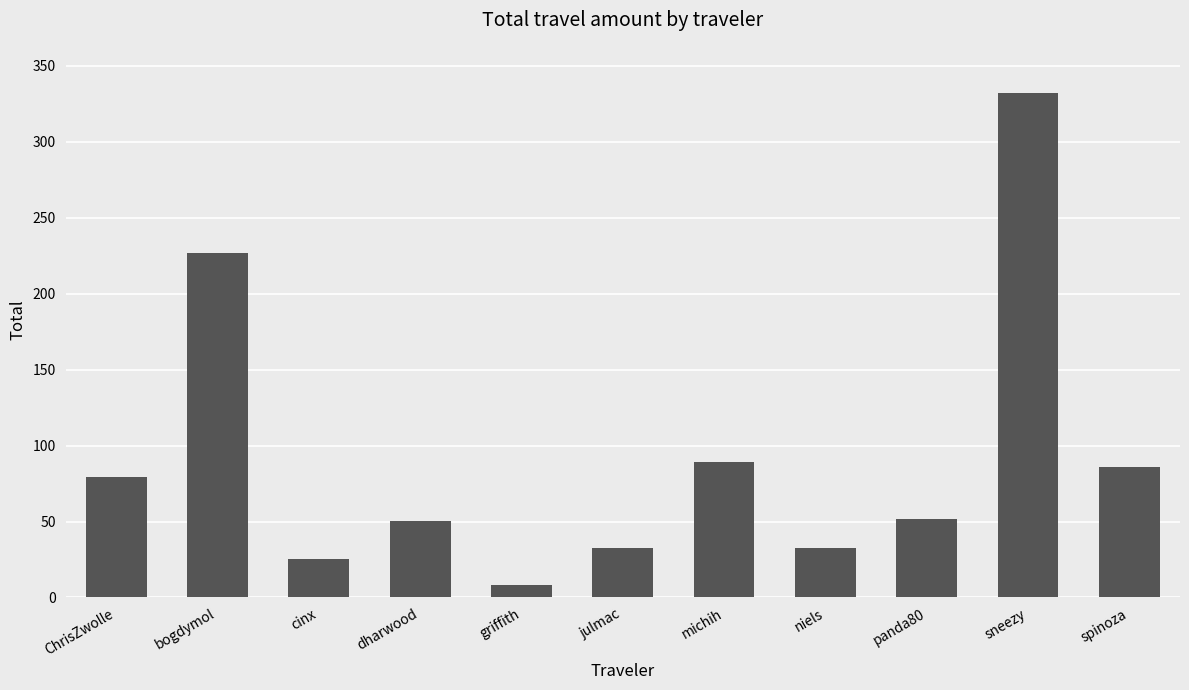

Are the bars grouped side by side (vs. stacked)?

No